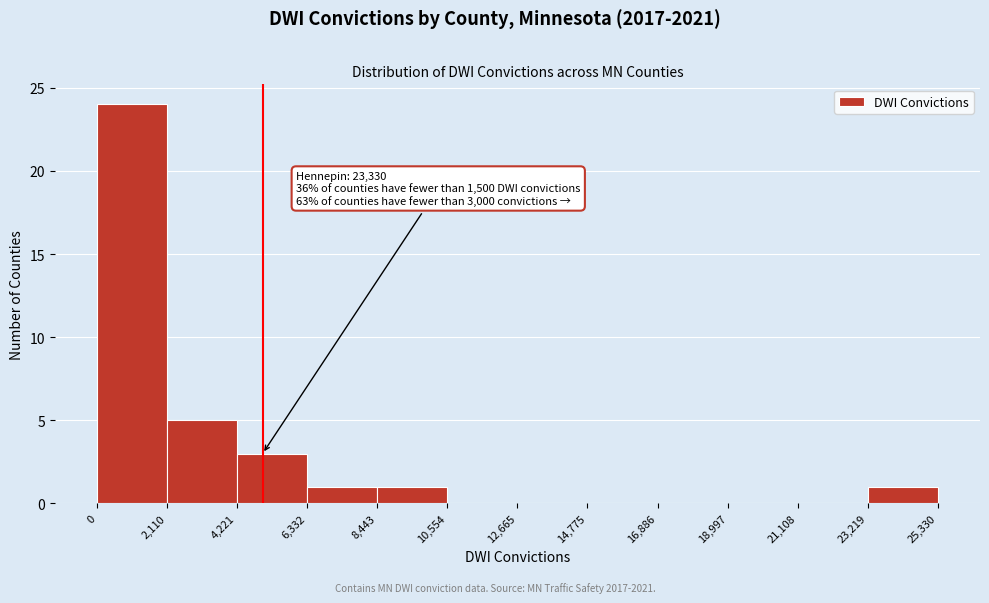

Which range on the x-axis has the tallest bar?

0 to 2,110